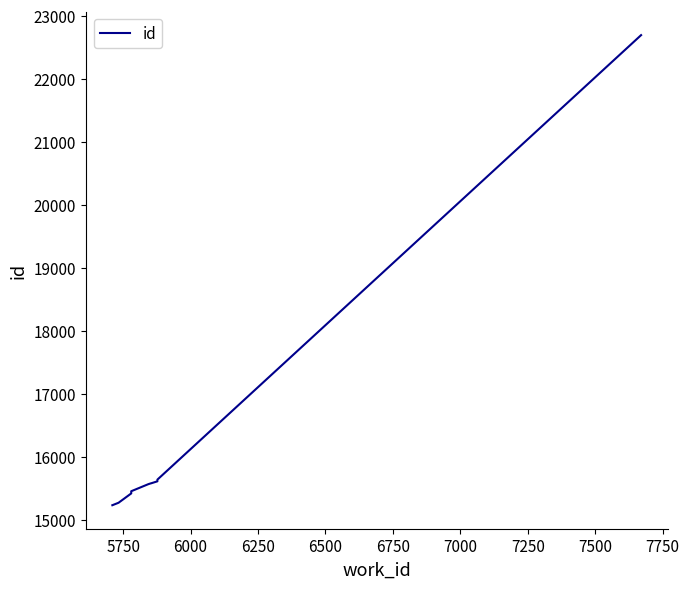

Between 6000 and 6500, which is larger?

6500